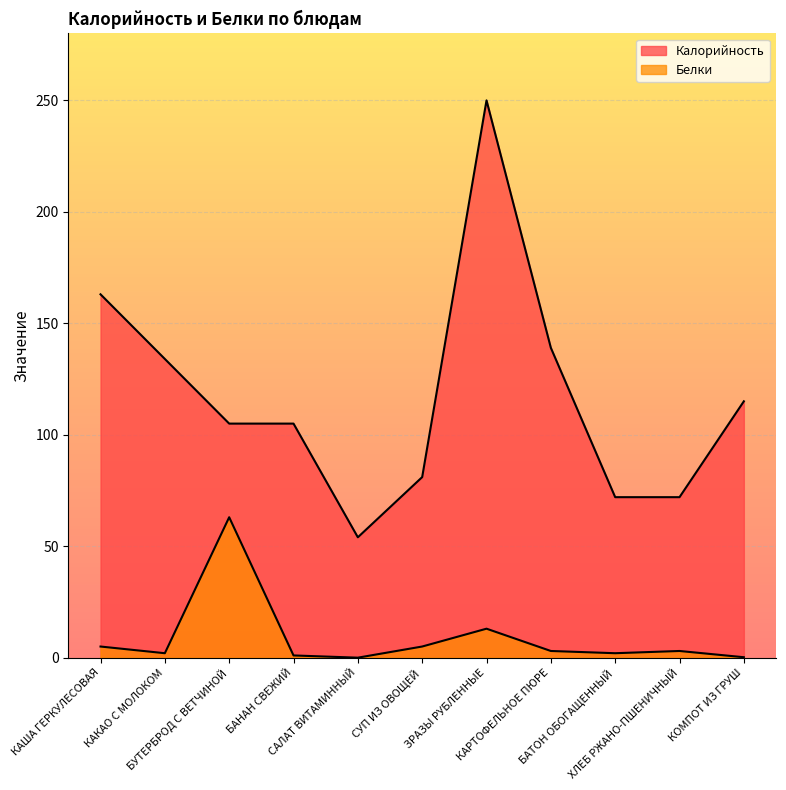

The value of Белки at САЛАТ ВИТАМИННЫЙ is -25.3. True or false?

False